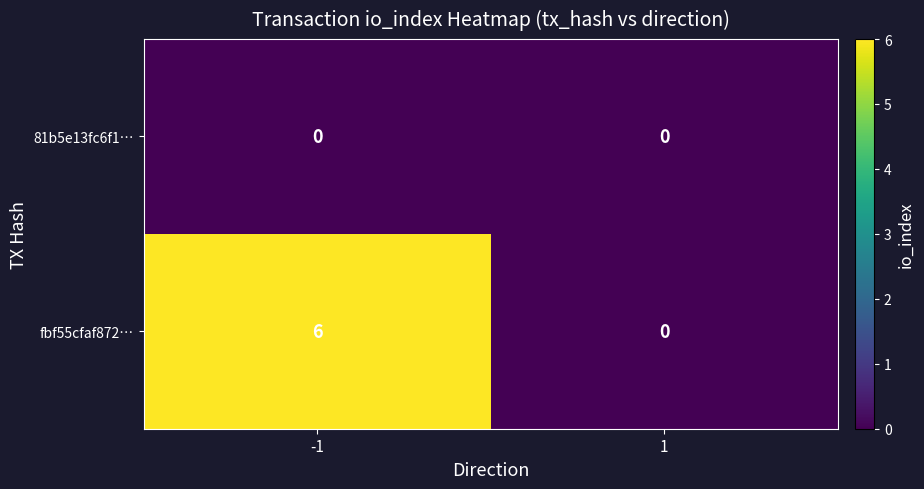

Count the number of data series in this chart.

2